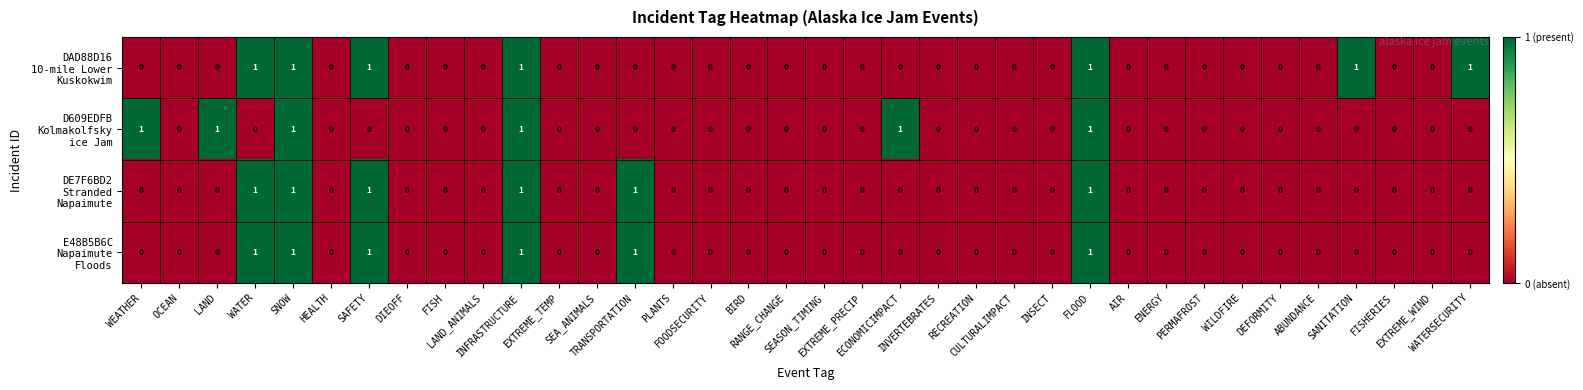

How many series are shown in this chart?

4